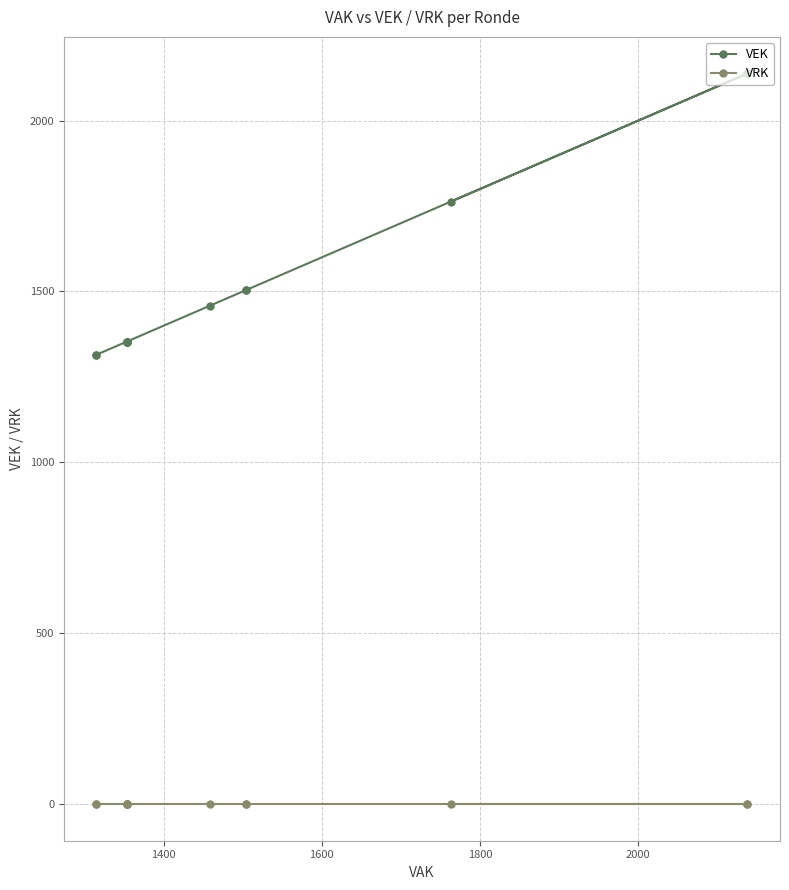

Rank the series by their maximum value, from highest to lowest.

VEK, VRK